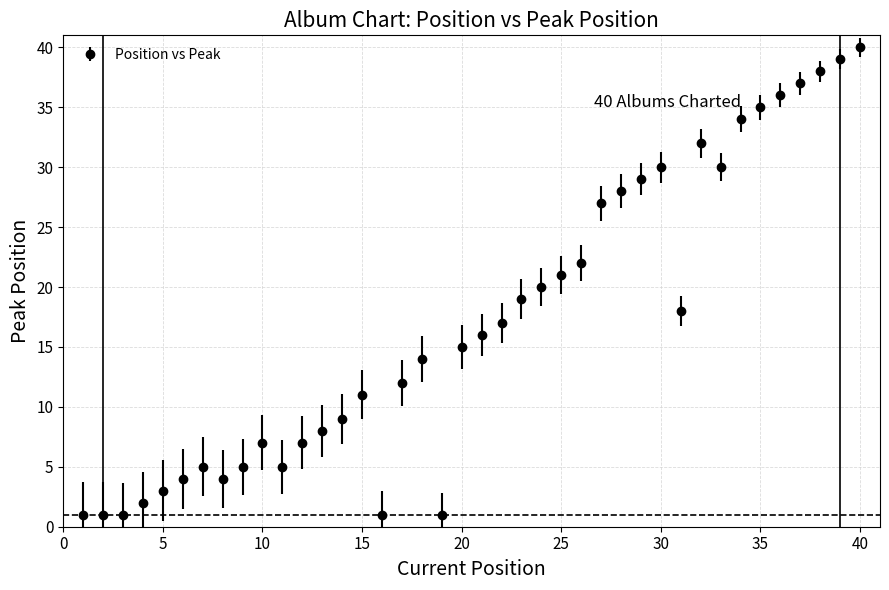

What is the maximum value shown in the chart?

40